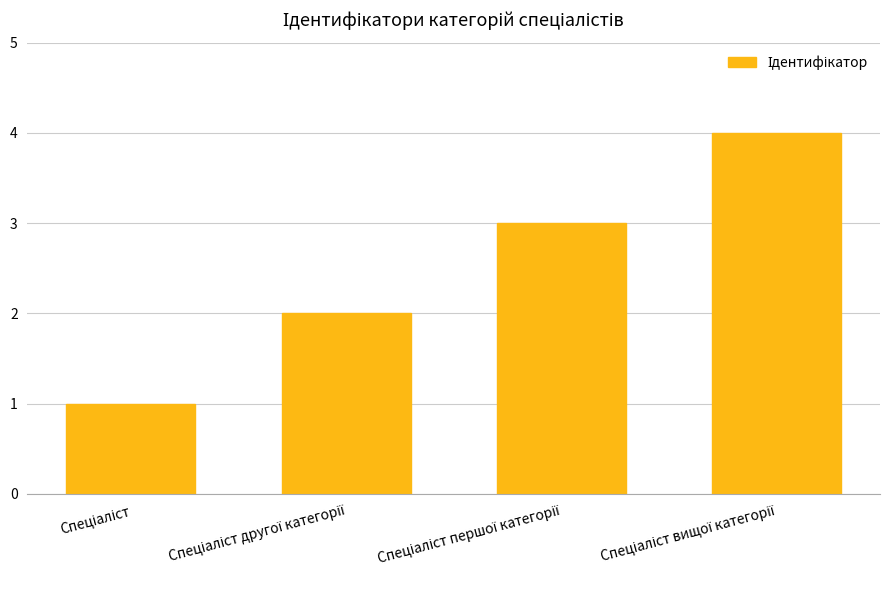

What is the difference between the maximum and minimum values?

3